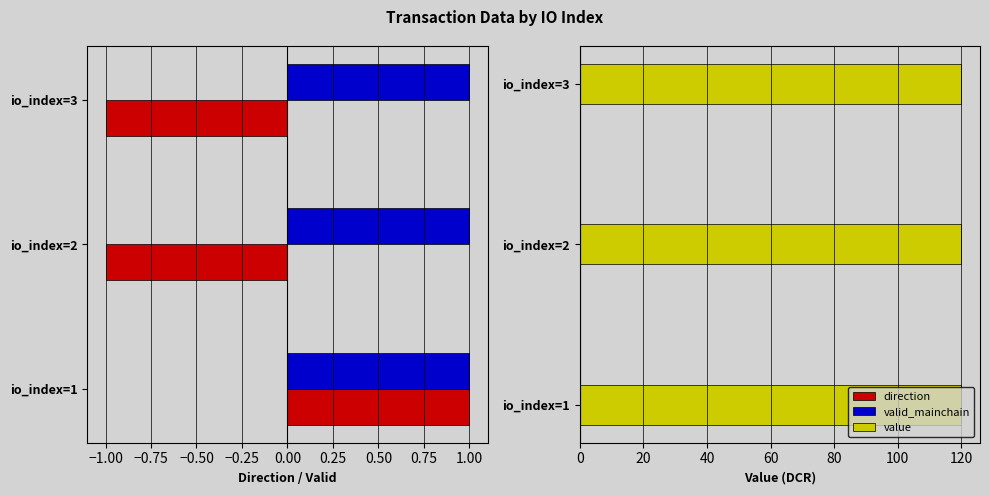

Is it true that value equals 119.9 at io_index=3?

True